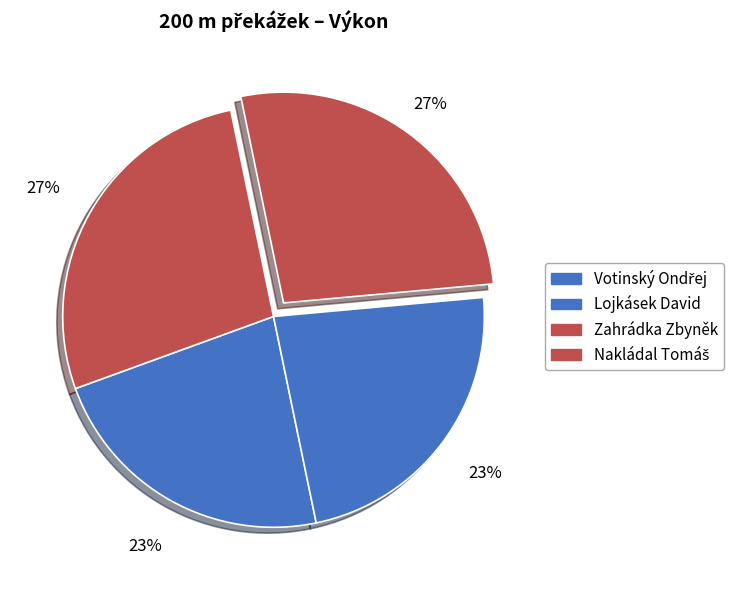

Is the sum of Votinský Ondřej and Nakládal Tomáš greater than half?

No